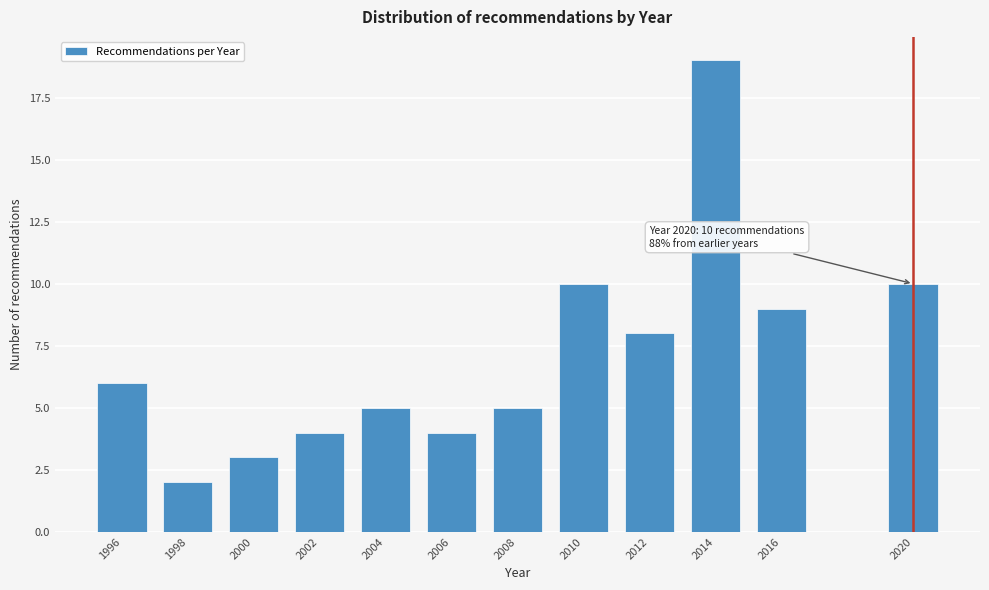

Reading left to right, list all the values displayed in this chart.

6	2	3	4	5	4	5	10	8	19	9	10